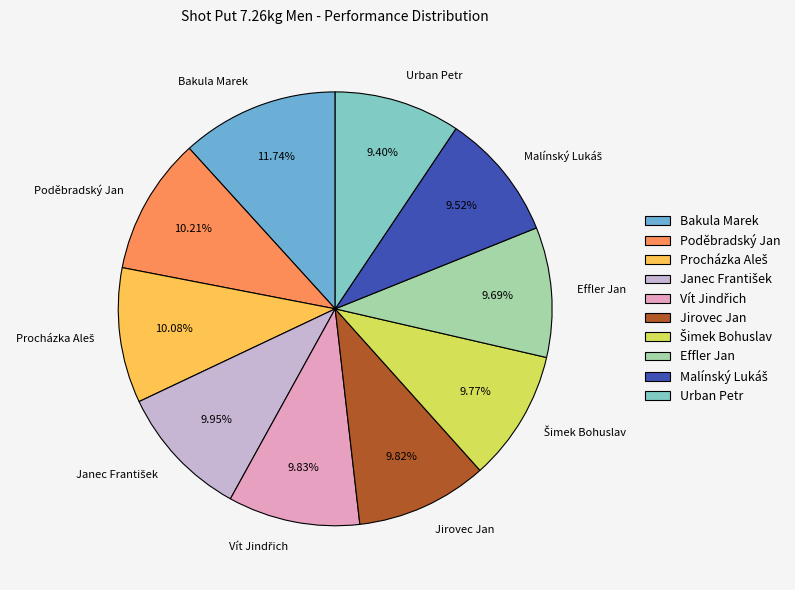

What is the largest slice in the pie chart?

Bakula Marek